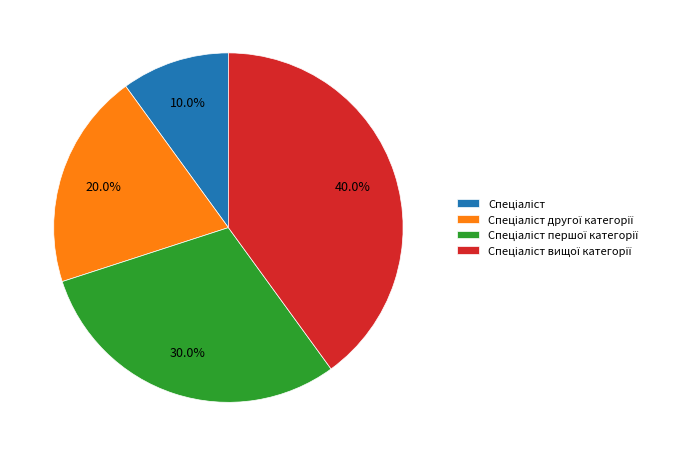

Does any single category account for the majority?

No